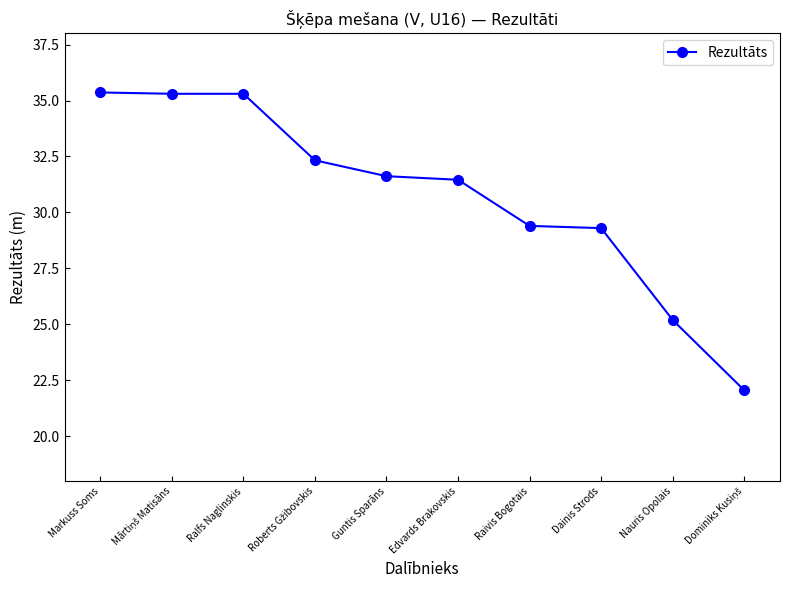

What is the sum of all values?

307.3